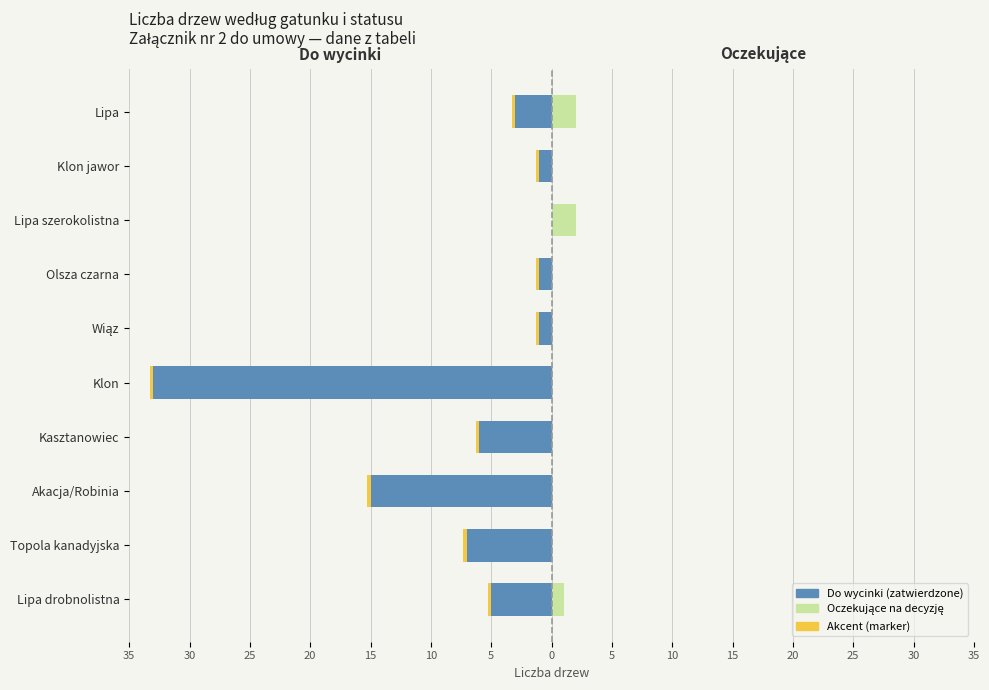

Reading right to left, what are all the values shown in this chart?

Do wycinki (zatwierdzone): -3	-1	0	-1	-1	-33	-6	-15	-7	-5
Oczekujące na decyzję: 2	0	2	0	0	0	0	0	0	1